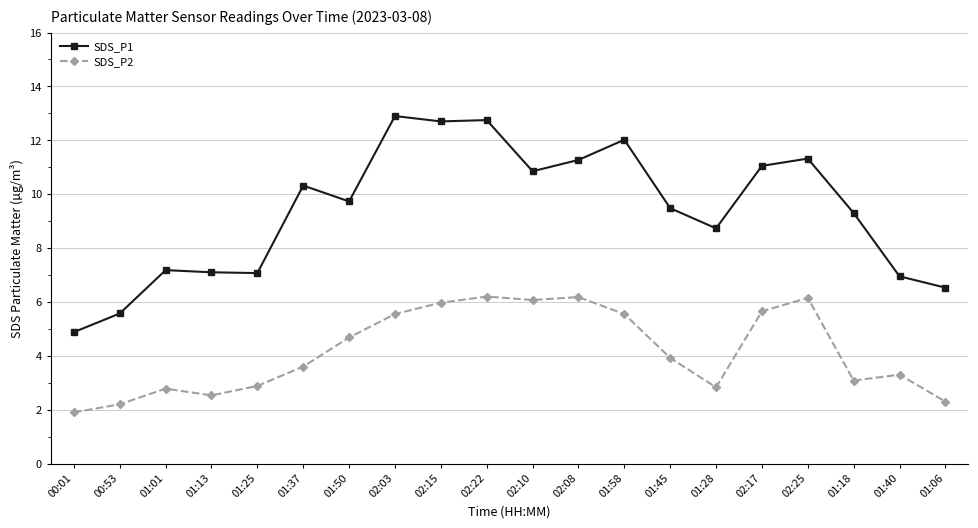

Rank the series at 01:58 from lowest to highest value.

SDS_P2, SDS_P1